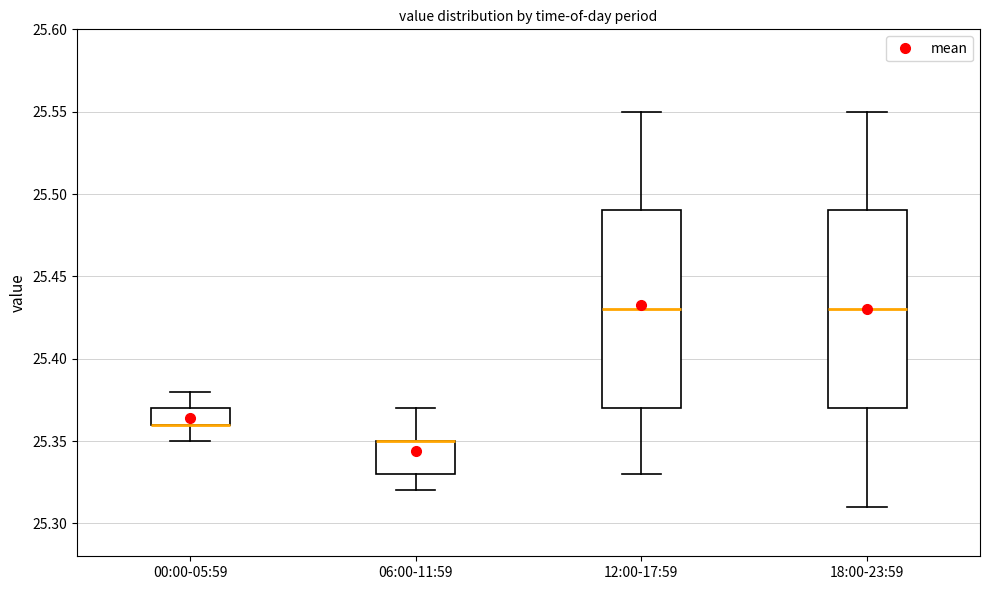

Reading left to right, read every box against the y-axis: the position of its median line, the range the box covers, and the ends of its whiskers. The values are not printed on the chart, so give them approximately, as read against the axis.

00:00-05:59: median 25.36 (drawn on the box's lower edge), box 25.36 to 25.37, whiskers 25.35 to 25.38
06:00-11:59: median 25.35 (drawn on the box's upper edge), box 25.33 to 25.35, whiskers 25.32 to 25.37
12:00-17:59: median 25.43, box 25.37 to 25.49, whiskers 25.33 to 25.55
18:00-23:59: median 25.43, box 25.37 to 25.49, whiskers 25.31 to 25.55